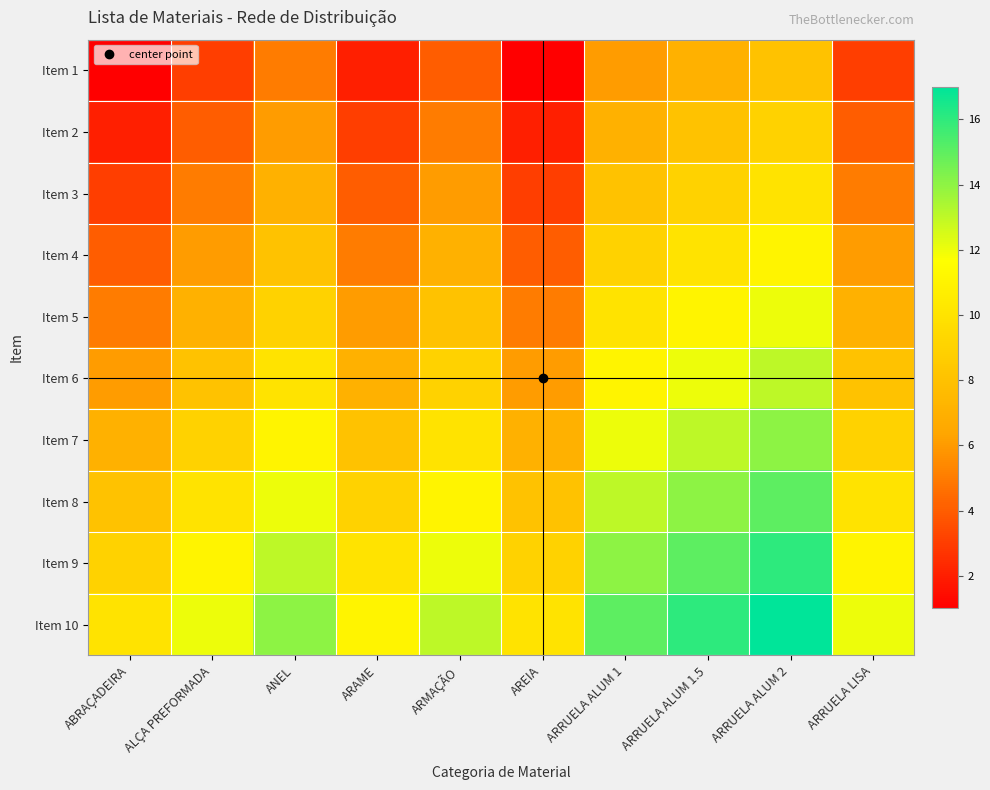

Reading left to right, what are all the values shown in this chart?

Item 1: ABRAÇADEIRA=1	ALÇA PREFORMADA=3	ANEL=5	ARAME=2	ARMAÇÃO=4	AREIA=1	ARRUELA ALUM 1=6	ARRUELA ALUM 1.5=7	ARRUELA ALUM 2=8	ARRUELA LISA=3
Item 2: ABRAÇADEIRA=2	ALÇA PREFORMADA=4	ANEL=6	ARAME=3	ARMAÇÃO=5	AREIA=2	ARRUELA ALUM 1=7	ARRUELA ALUM 1.5=8	ARRUELA ALUM 2=9	ARRUELA LISA=4
Item 3: ABRAÇADEIRA=3	ALÇA PREFORMADA=5	ANEL=7	ARAME=4	ARMAÇÃO=6	AREIA=3	ARRUELA ALUM 1=8	ARRUELA ALUM 1.5=9	ARRUELA ALUM 2=10	ARRUELA LISA=5
Item 4: ABRAÇADEIRA=4	ALÇA PREFORMADA=6	ANEL=8	ARAME=5	ARMAÇÃO=7	AREIA=4	ARRUELA ALUM 1=9	ARRUELA ALUM 1.5=10	ARRUELA ALUM 2=11	ARRUELA LISA=6
Item 5: ABRAÇADEIRA=5	ALÇA PREFORMADA=7	ANEL=9	ARAME=6	ARMAÇÃO=8	AREIA=5	ARRUELA ALUM 1=10	ARRUELA ALUM 1.5=11	ARRUELA ALUM 2=12	ARRUELA LISA=7
Item 6: ABRAÇADEIRA=6	ALÇA PREFORMADA=8	ANEL=10	ARAME=7	ARMAÇÃO=9	AREIA=6	ARRUELA ALUM 1=11	ARRUELA ALUM 1.5=12	ARRUELA ALUM 2=13	ARRUELA LISA=8
Item 7: ABRAÇADEIRA=7	ALÇA PREFORMADA=9	ANEL=11	ARAME=8	ARMAÇÃO=10	AREIA=7	ARRUELA ALUM 1=12	ARRUELA ALUM 1.5=13	ARRUELA ALUM 2=14	ARRUELA LISA=9
Item 8: ABRAÇADEIRA=8	ALÇA PREFORMADA=10	ANEL=12	ARAME=9	ARMAÇÃO=11	AREIA=8	ARRUELA ALUM 1=13	ARRUELA ALUM 1.5=14	ARRUELA ALUM 2=15	ARRUELA LISA=10
Item 9: ABRAÇADEIRA=9	ALÇA PREFORMADA=11	ANEL=13	ARAME=10	ARMAÇÃO=12	AREIA=9	ARRUELA ALUM 1=14	ARRUELA ALUM 1.5=15	ARRUELA ALUM 2=16	ARRUELA LISA=11
Item 10: ABRAÇADEIRA=10	ALÇA PREFORMADA=12	ANEL=14	ARAME=11	ARMAÇÃO=13	AREIA=10	ARRUELA ALUM 1=15	ARRUELA ALUM 1.5=16	ARRUELA ALUM 2=17	ARRUELA LISA=12